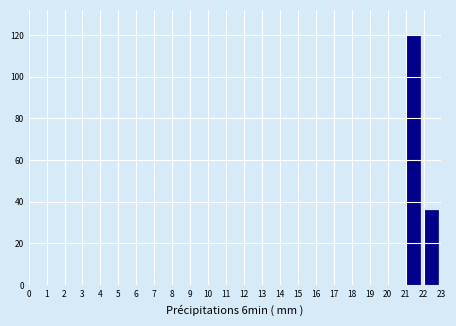

Reading left to right, transcribe this chart: for each bar, give the range it covers on the x-axis and its height. The values are not printed on the chart, so give them approximately, as read against the axis.

0 to 1: 0
1 to 2: 0
2 to 3: 0
3 to 4: 0
4 to 5: 0
5 to 6: 0
6 to 7: 0
7 to 8: 0
8 to 9: 0
9 to 10: 0
10 to 11: 0
11 to 12: 0
12 to 13: 0
13 to 14: 0
14 to 15: 0
15 to 16: 0
16 to 17: 0
17 to 18: 0
18 to 19: 0
19 to 20: 0
20 to 21: 0
21 to 22: 120
22 to 23: 36